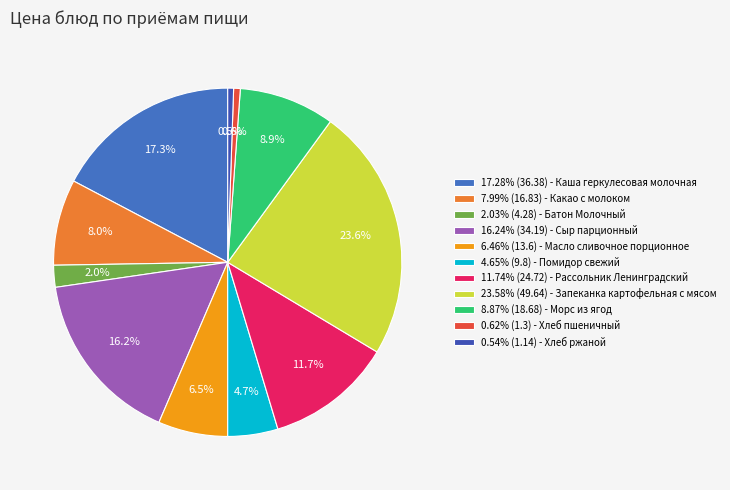

Which slice is the smallest?

Хлеб ржаной